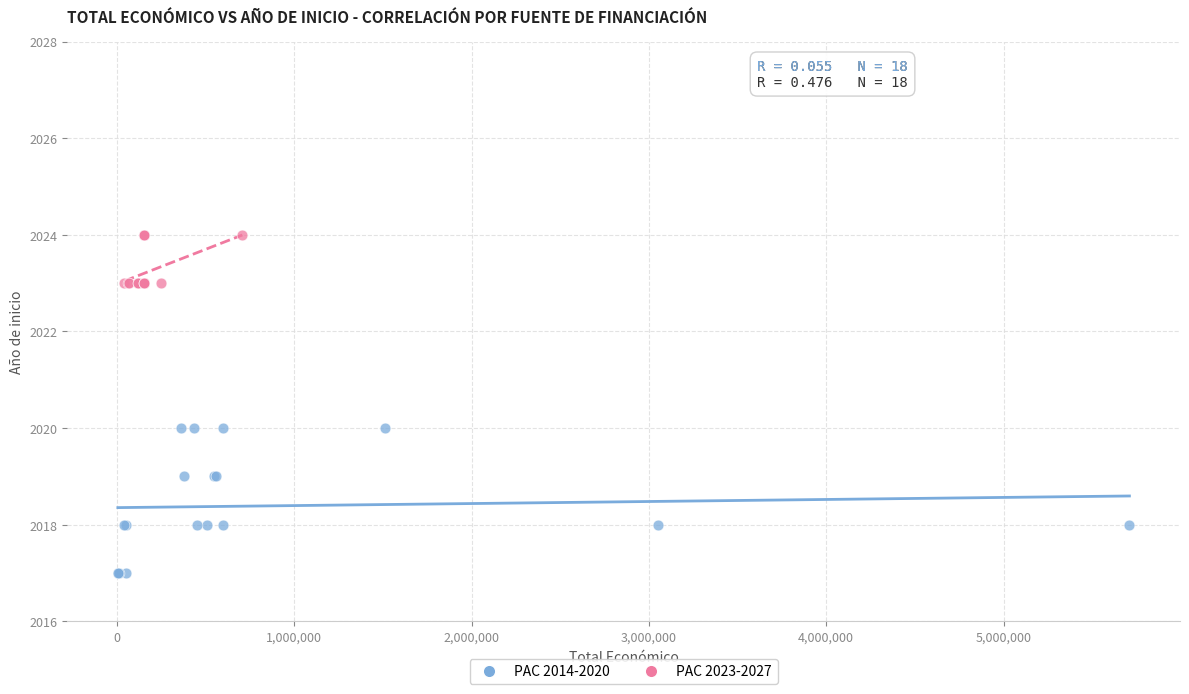

Which series reaches the minimum Y coordinate?

PAC 2014-2020